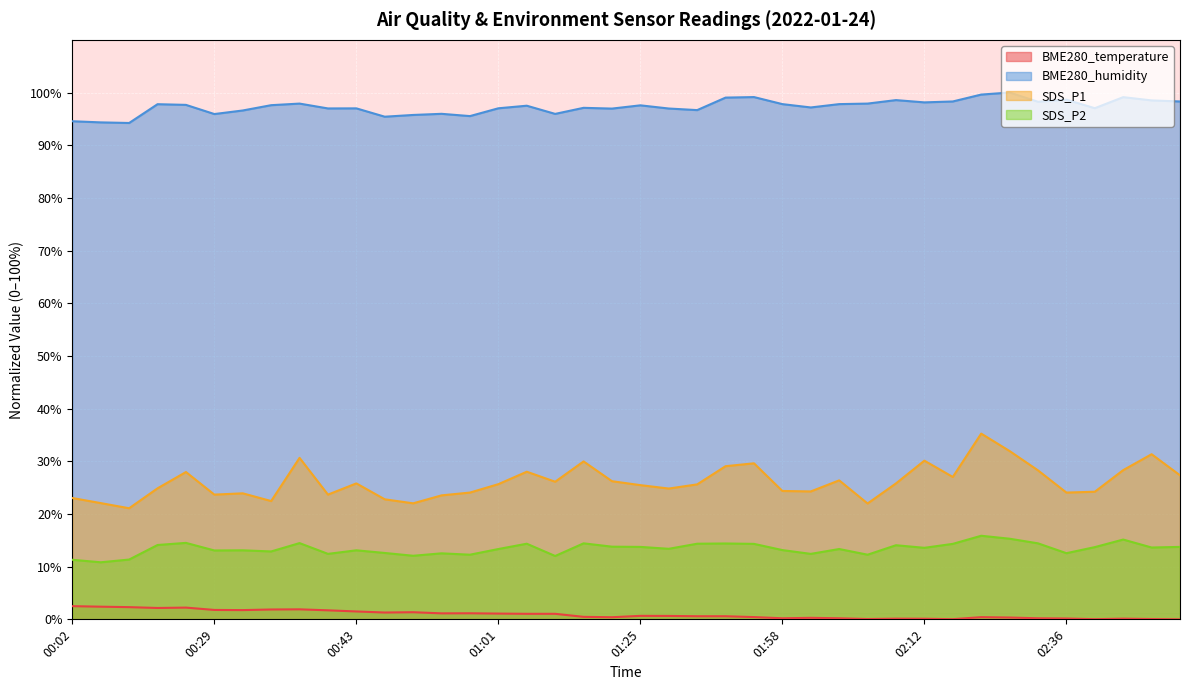

At 01:07, list the series in order from smallest to largest.

BME280_temperature, SDS_P2, SDS_P1, BME280_humidity